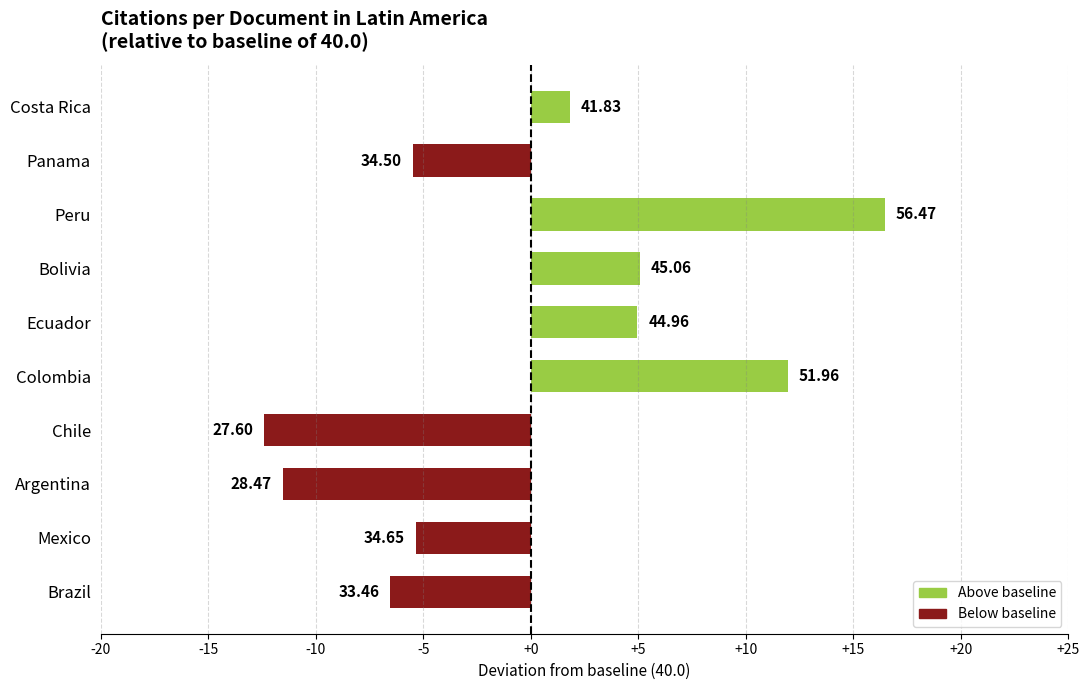

How many bars are there in total?

10